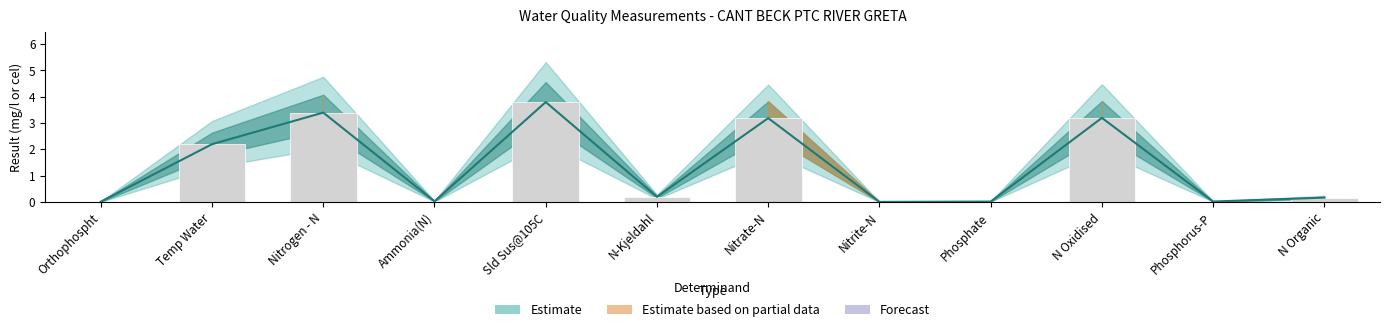

Reading left to right, what are all the values shown in this chart?

0.0	2.2	3.4	0.0	3.8	0.2	3.2	0.0	0.0	3.2	0.0	0.2